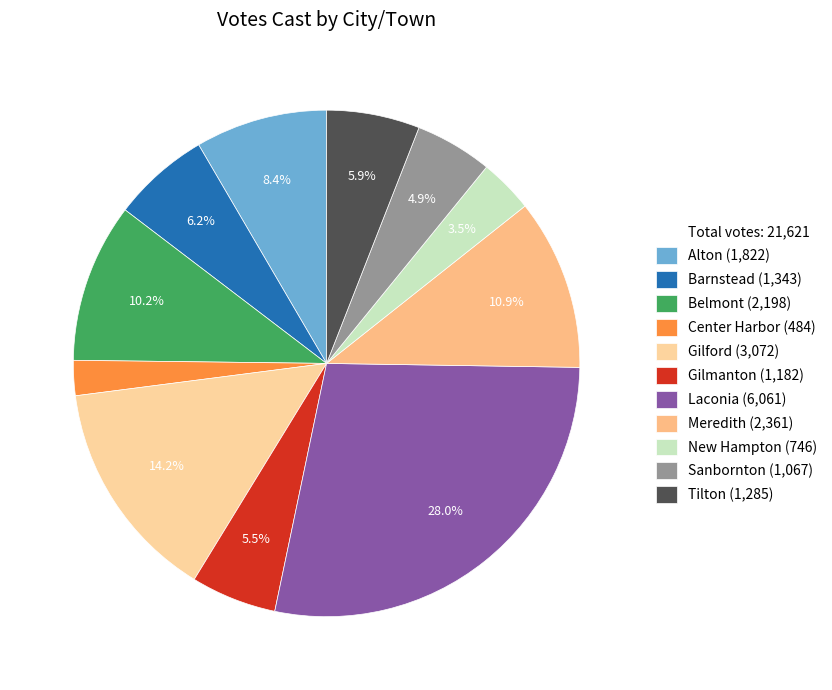

Which slice is the largest?

Laconia